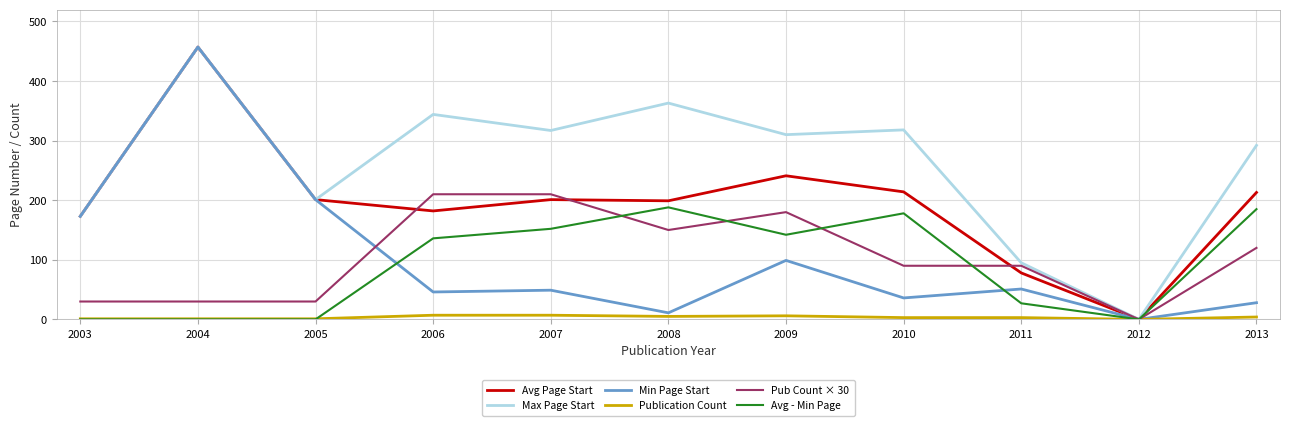

What are all the series names shown in the legend?

Avg Page Start, Max Page Start, Min Page Start, Publication Count, Pub Count × 30, Avg - Min Page